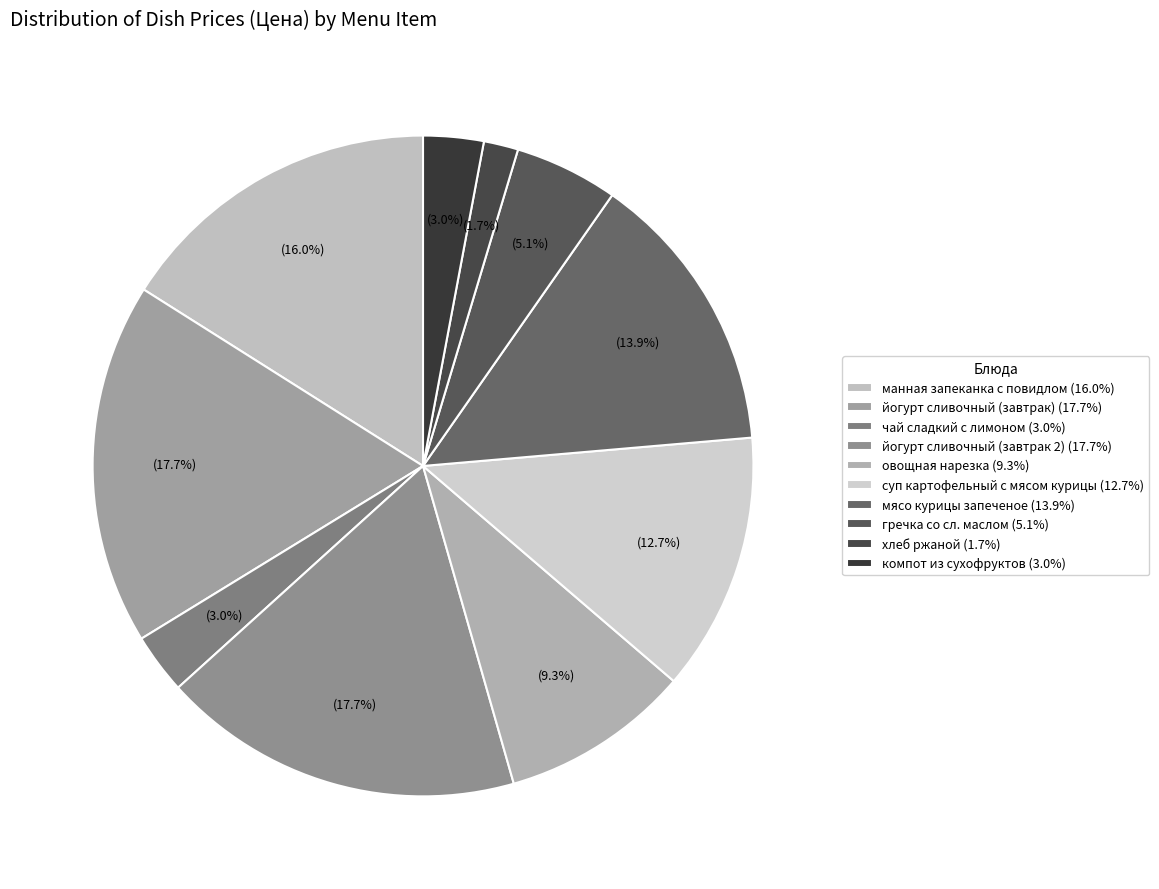

Which has a higher value, хлеб ржаной or гречка со сл. маслом?

гречка со сл. маслом